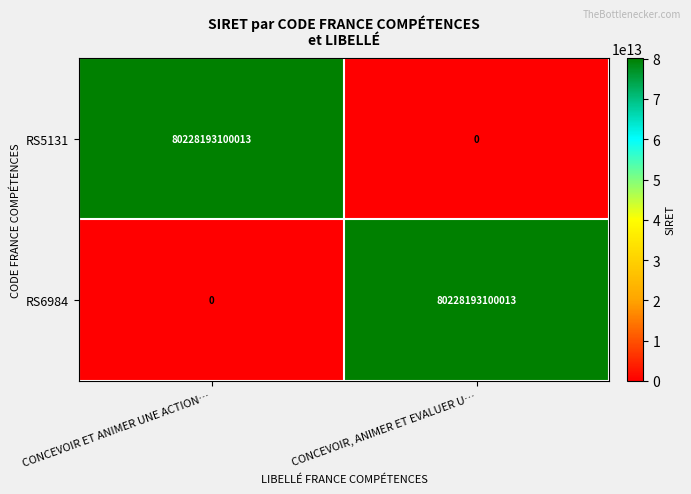

The value of RS6984 at CONCEVOIR, ANIMER ET EVALUER U… is 29857725543058. True or false?

False